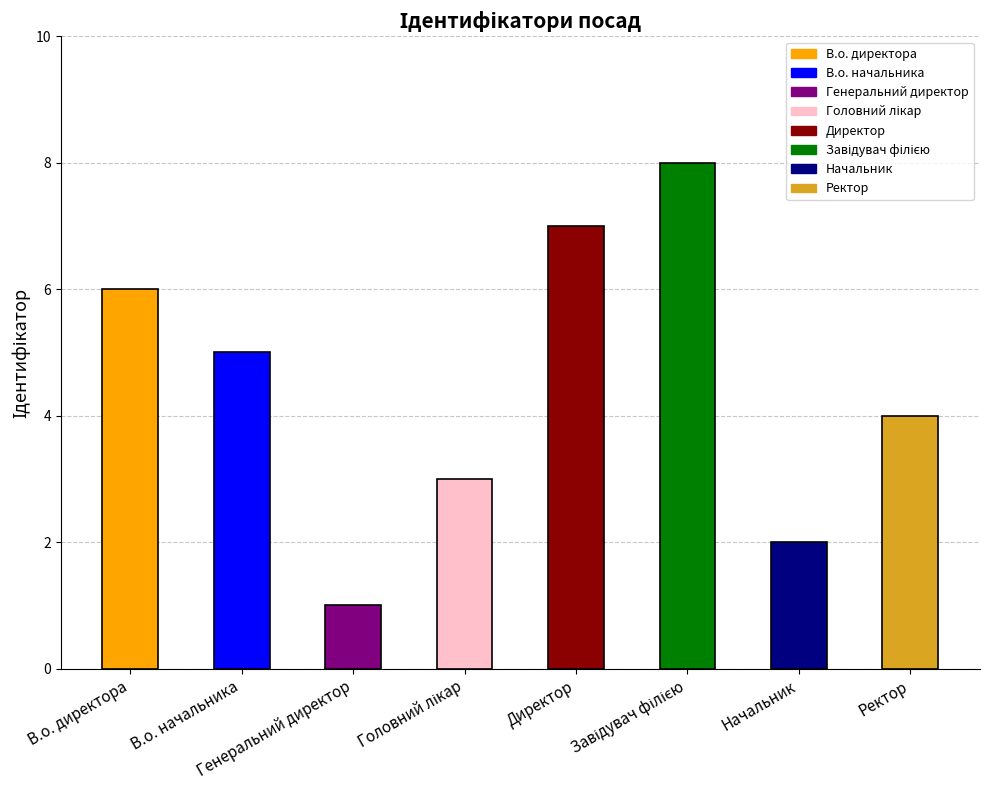

The chart shows a value of 9 at В.о. начальника. True or false?

False